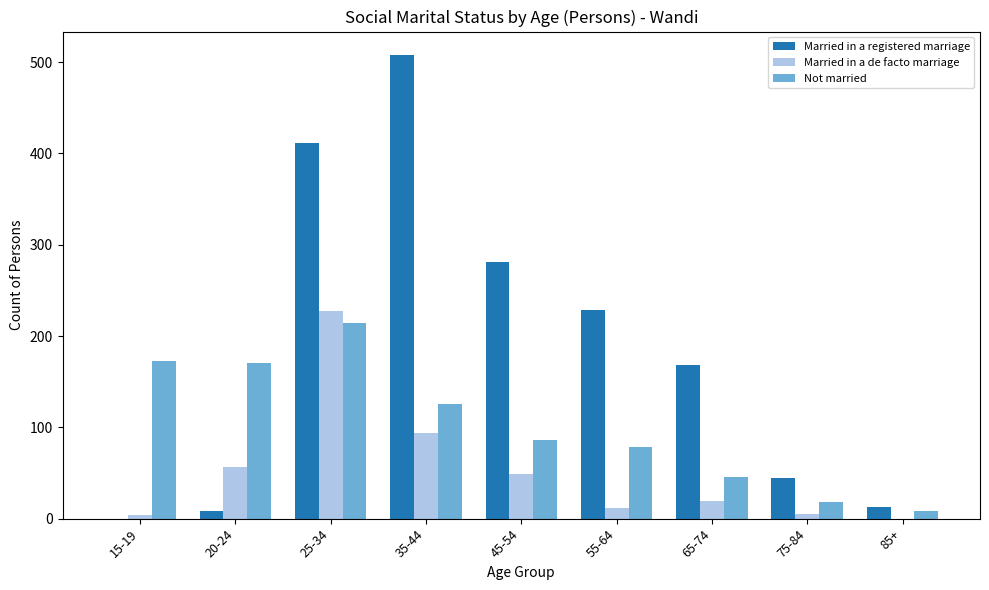

Between 55-64 and 75-84, which series saw the biggest shift?

Married in a registered marriage